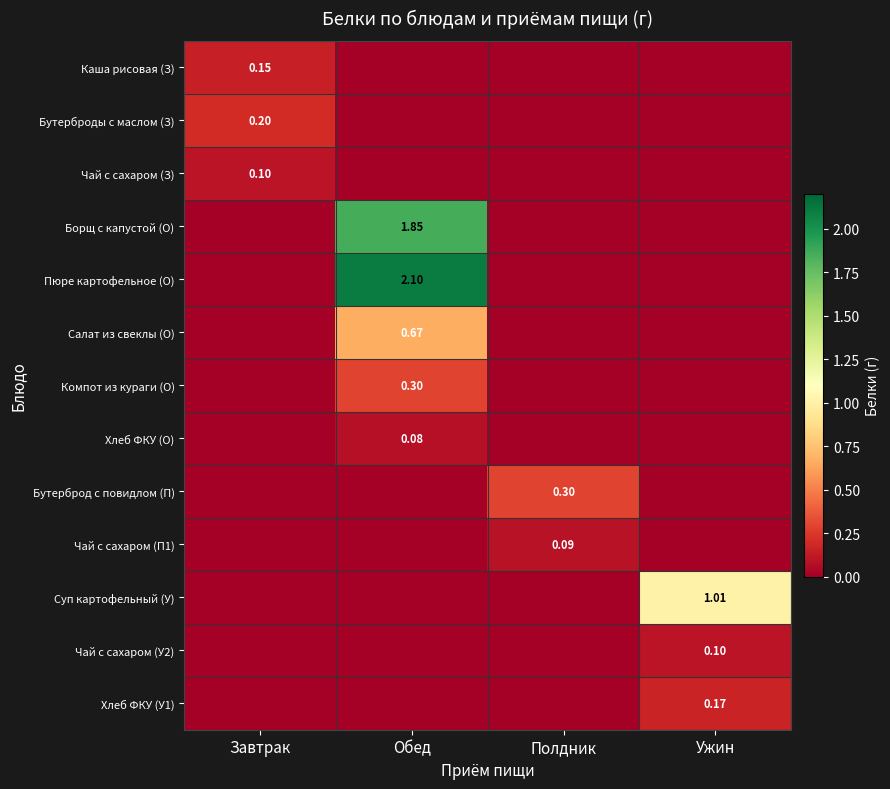

What is the greatest value displayed?

2.1